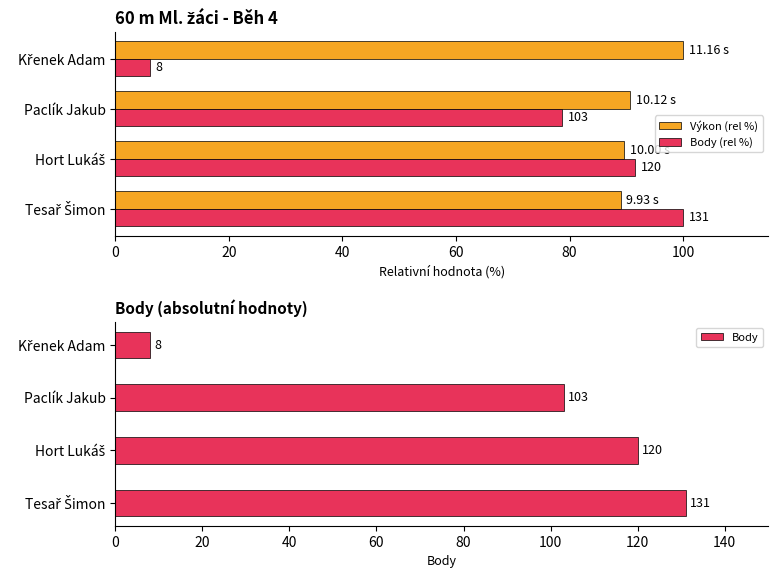

Reading right to left, what are all the values shown in this chart?

Výkon (rel %): 60=100.0	40=90.7	20=89.6	0=89.0
Body (rel %): 60=6.1	40=78.6	20=91.6	0=100.0
Body: 60=8.0	40=103.0	20=120.0	0=131.0